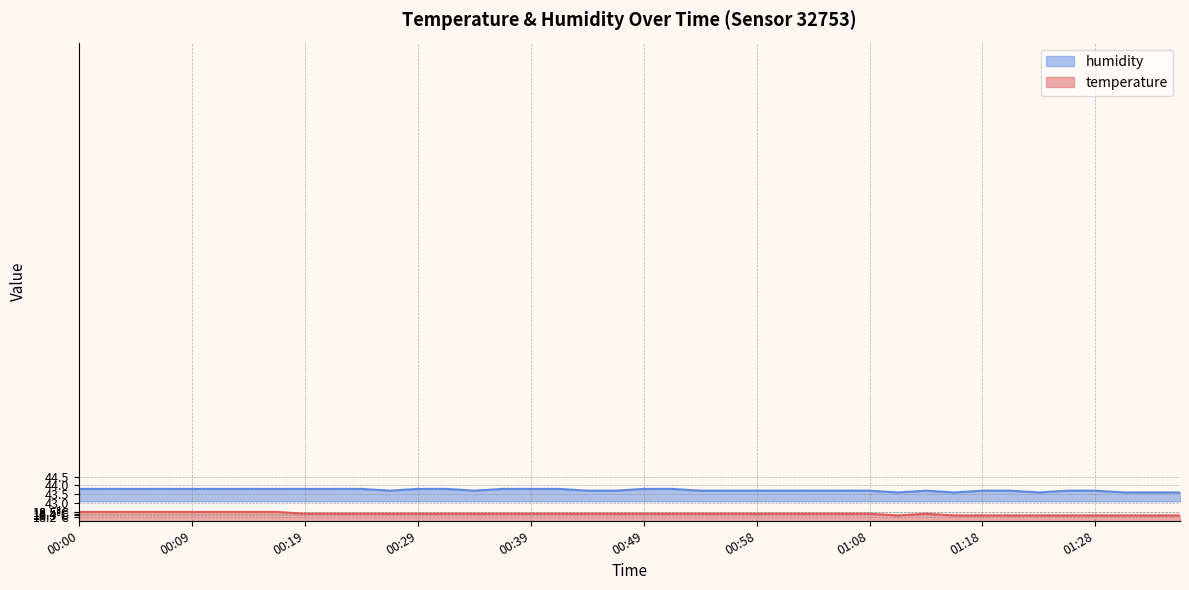

Reading left to right, list all the values displayed in this chart.

temperature: 42.5	42.5	42.5	42.5	42.5	42.5	42.5	42.5	42.4	42.4	42.4	42.4	42.4	42.4	42.4	42.4	42.4	42.4	42.4	42.4	42.4	42.4	42.4	42.4	42.4	42.4	42.4	42.4	42.4	42.3	42.4	42.3	42.3	42.3	42.3	42.3	42.3	42.3	42.3	42.3
humidity: 43.8	43.8	43.8	43.8	43.8	43.8	43.8	43.8	43.8	43.8	43.8	43.7	43.8	43.8	43.7	43.8	43.8	43.8	43.7	43.7	43.8	43.8	43.7	43.7	43.7	43.7	43.7	43.7	43.7	43.6	43.7	43.6	43.7	43.7	43.6	43.7	43.7	43.6	43.6	43.6